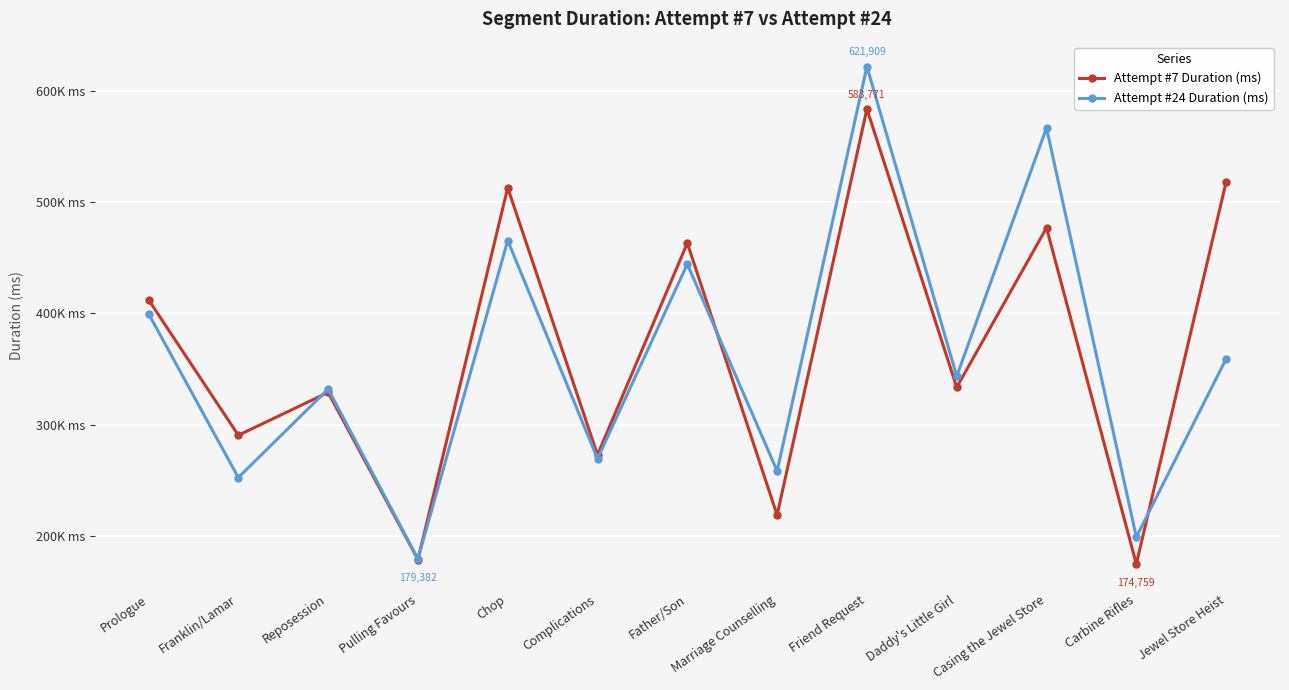

True or false: Attempt #7 Duration (ms) has a value of 439555 at Daddy's Little Girl.

False